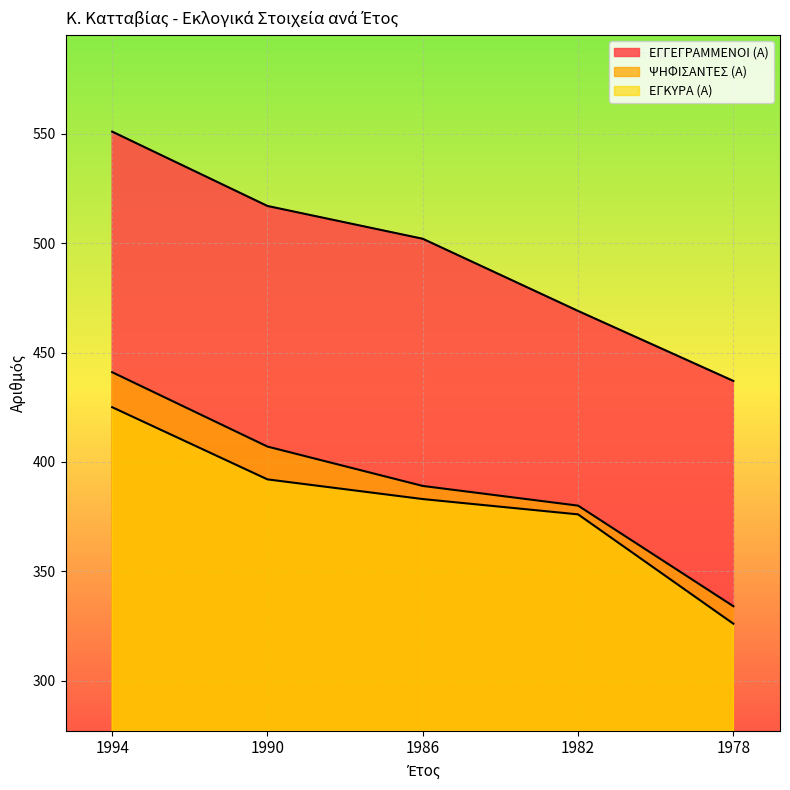

How many data points in ΕΓΓΕΓΡΑΜΜΕΝΟΙ (Α) are less than 502?

2